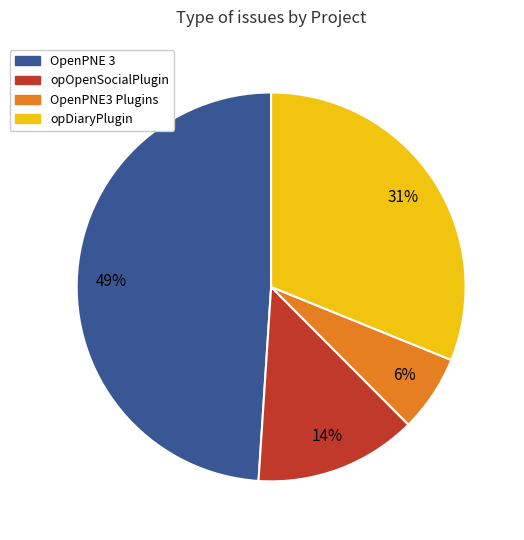

Rank the categories by value from highest to lowest.

OpenPNE 3, opDiaryPlugin, opOpenSocialPlugin, OpenPNE3 Plugins